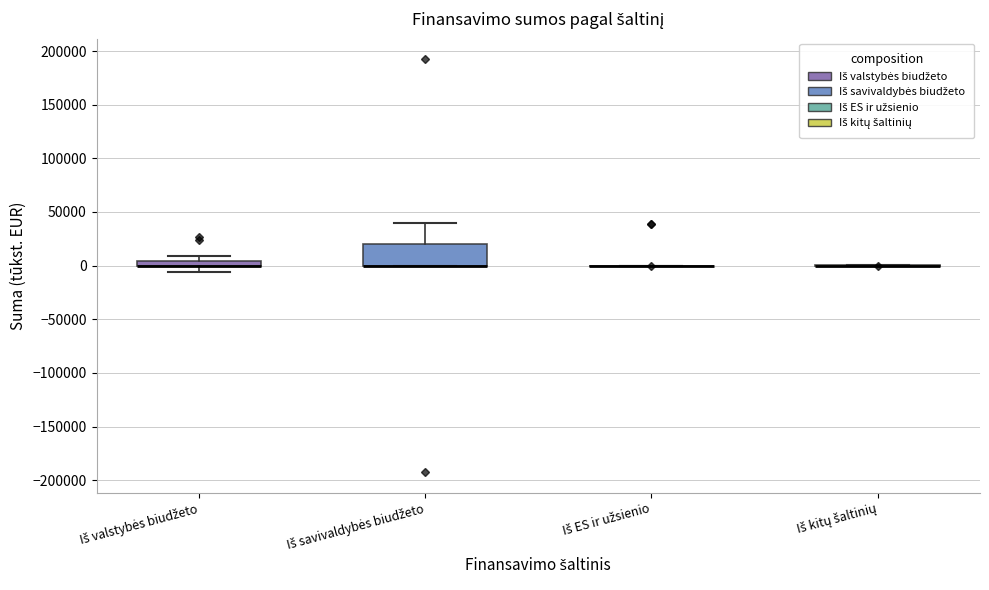

Comparing the boxes themselves (not the whiskers), which one is the tallest?

Iš savivaldybės biudžeto